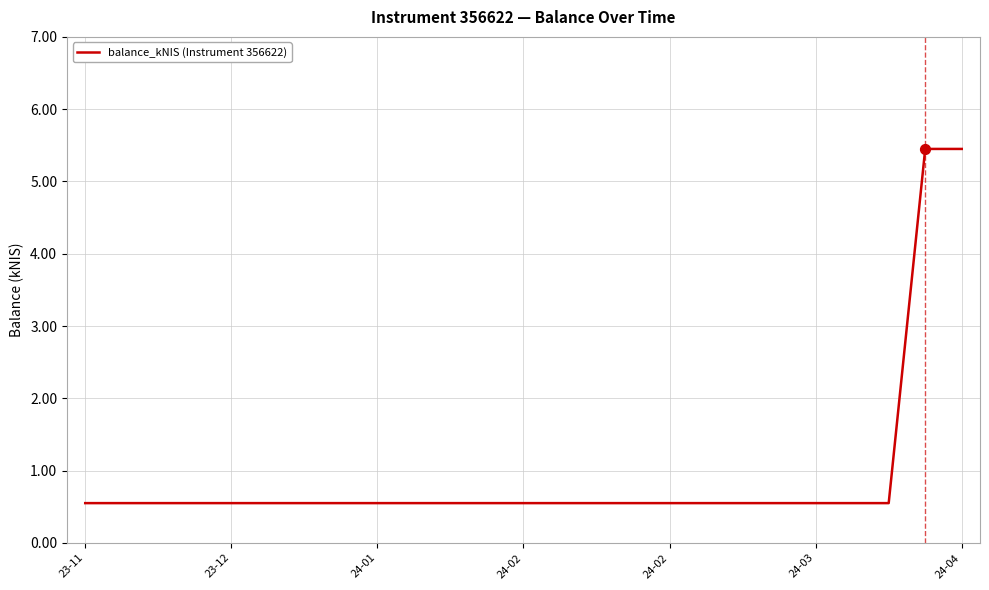

What is the smallest value displayed?

0.6